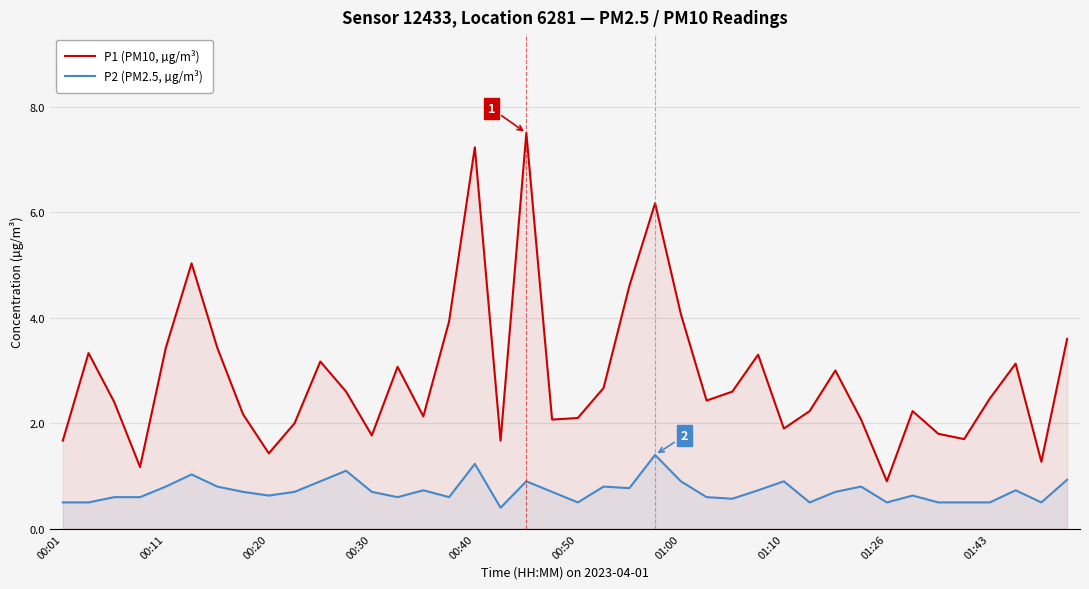

What is the minimum value for P2 (PM2.5, µg/m³)?

0.4